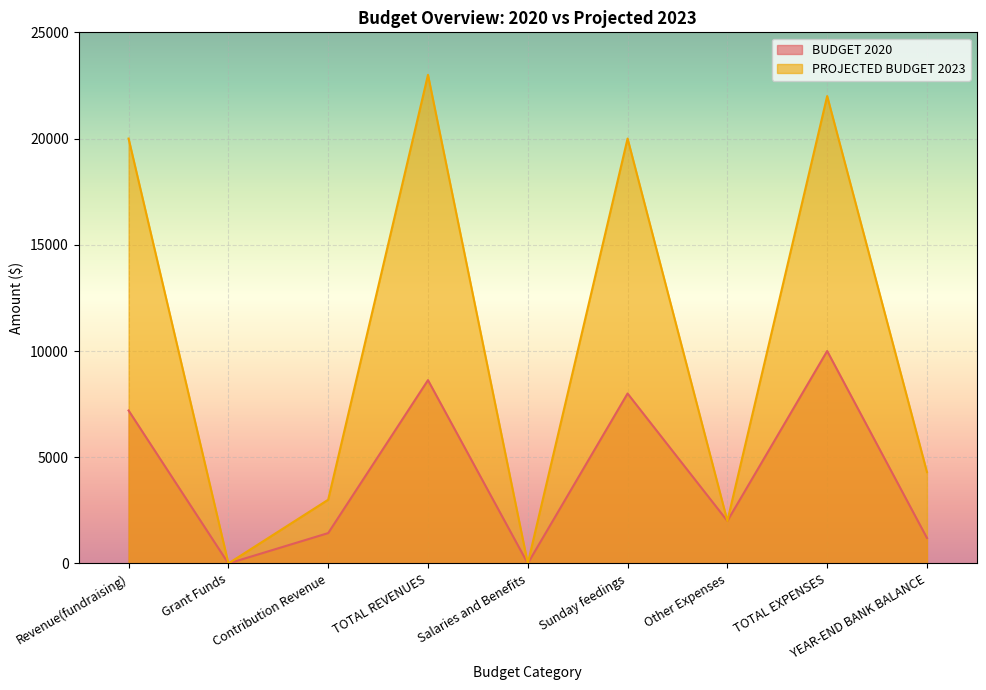

Which series has the largest range (max minus min)?

PROJECTED BUDGET 2023